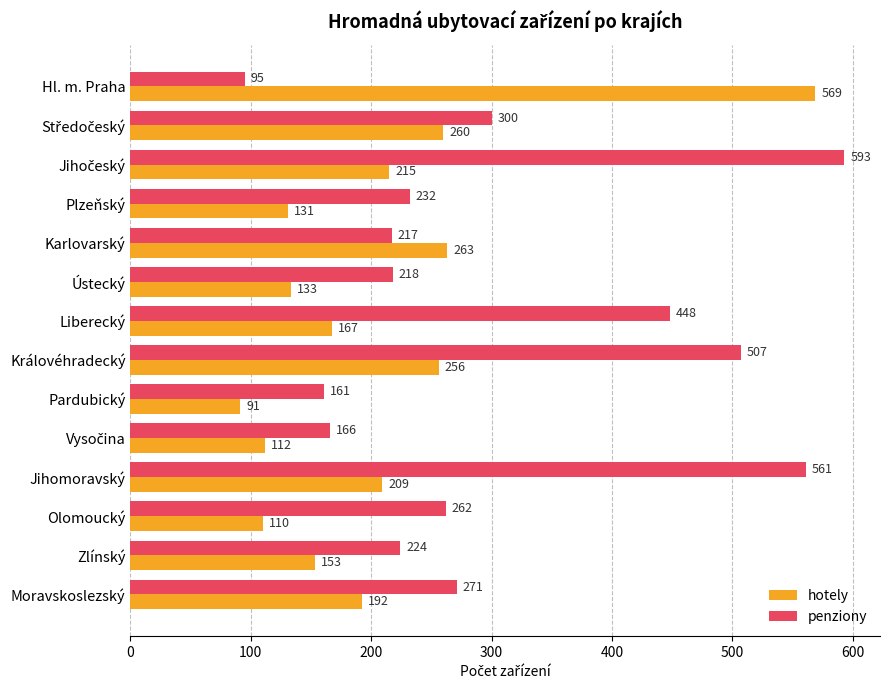

The value of penziony at Plzeňský is 315. True or false?

False